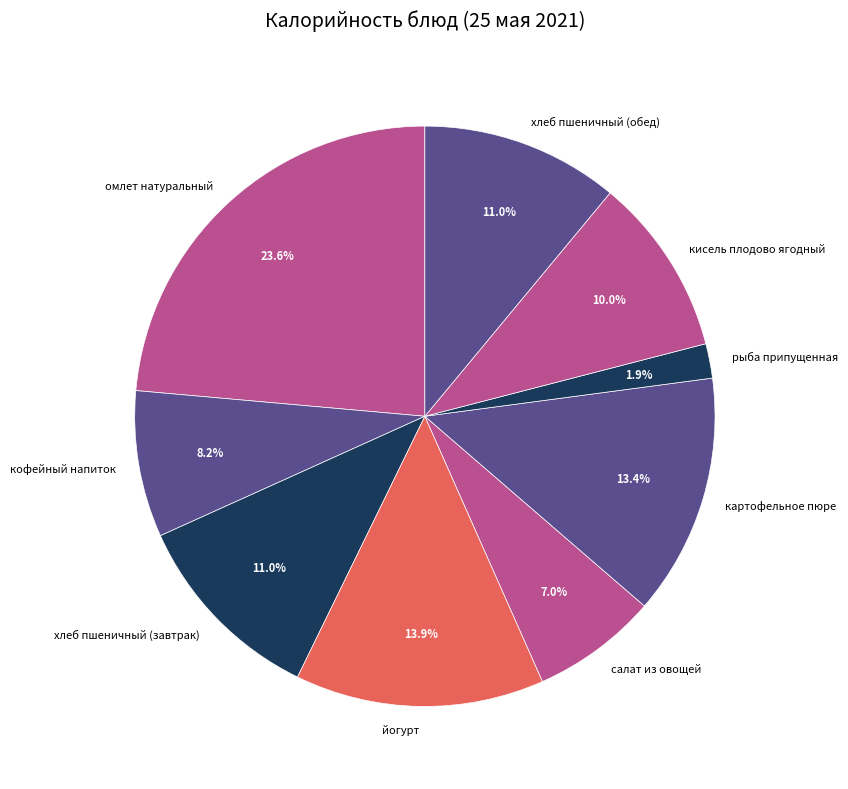

Is there any slice that represents more than half of the pie?

No